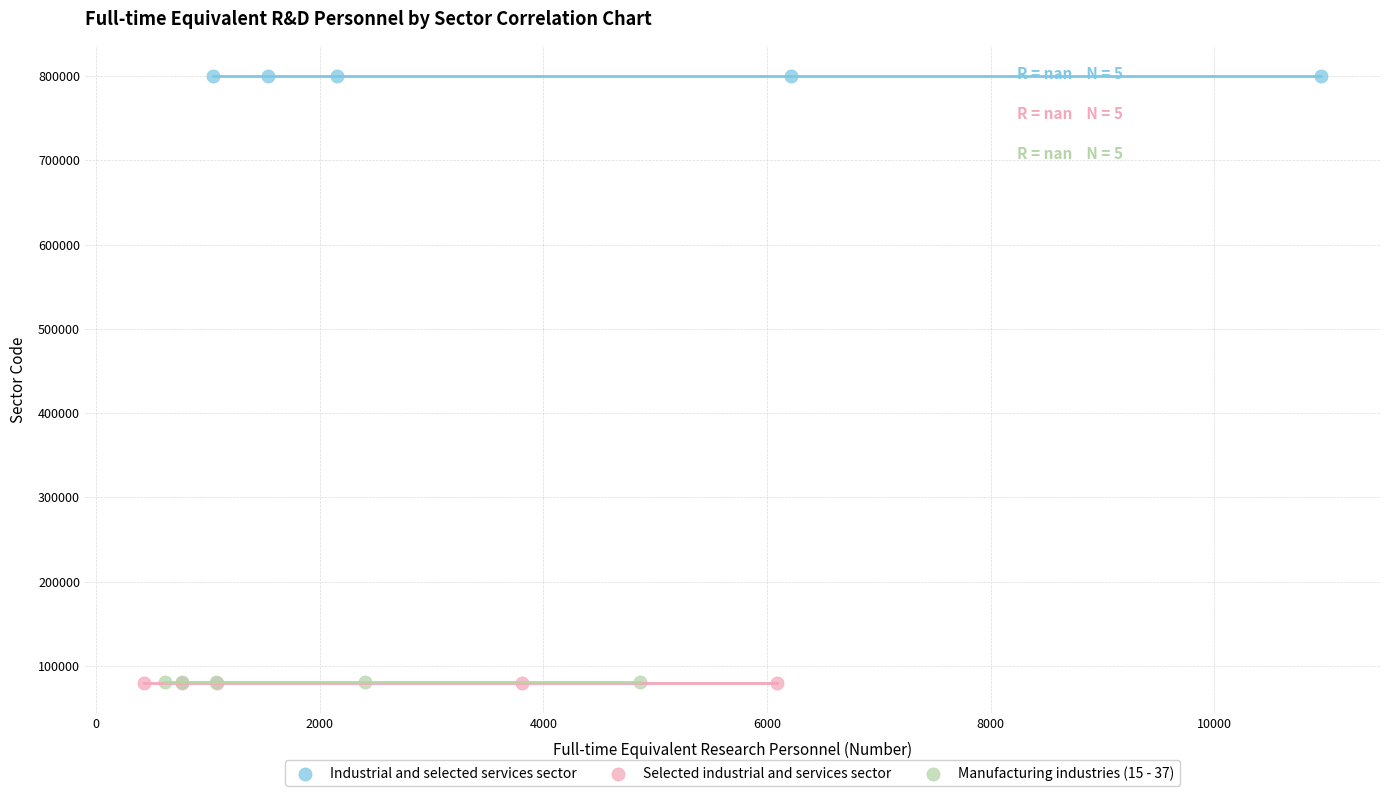

Which series contains the highest Y value?

Industrial and selected services sector